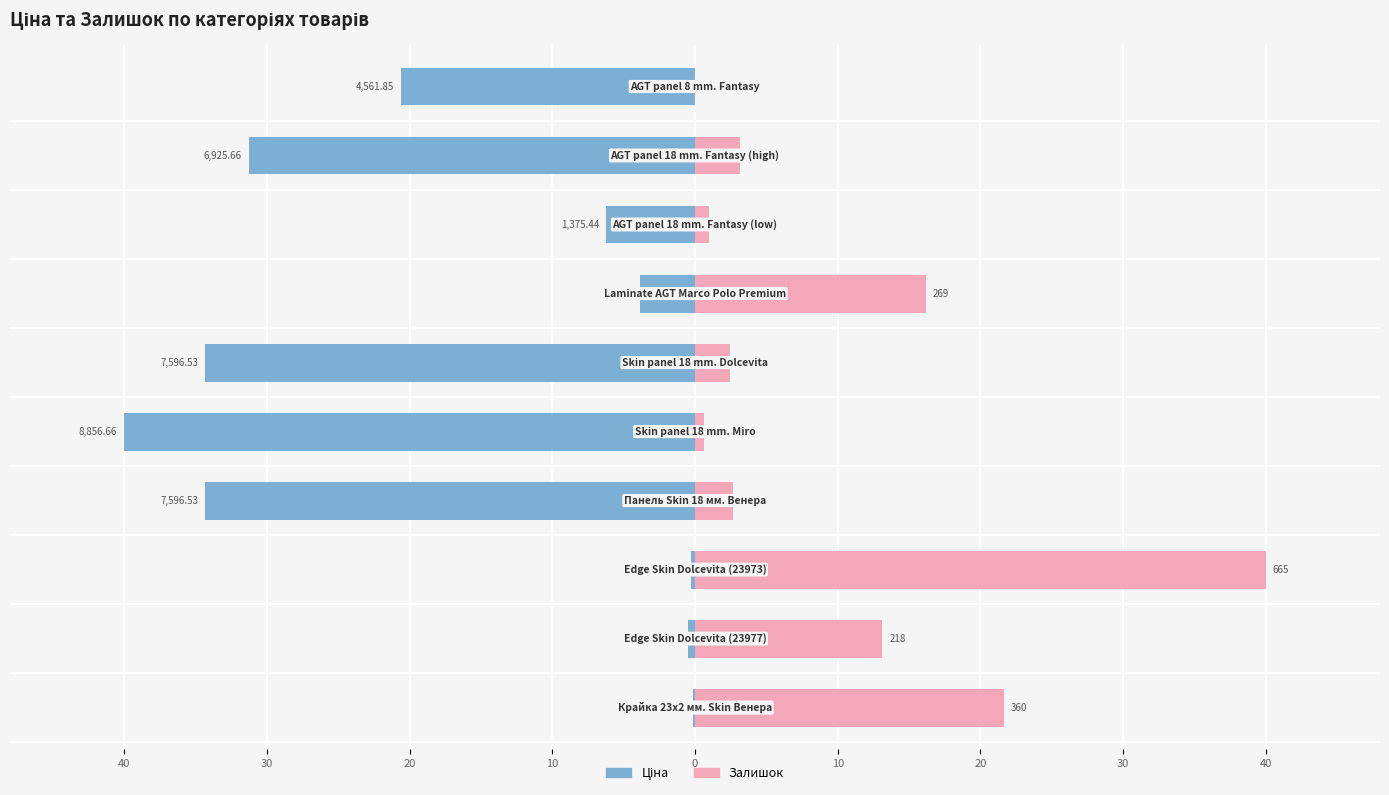

Which has a higher value, 20 or 10?

20